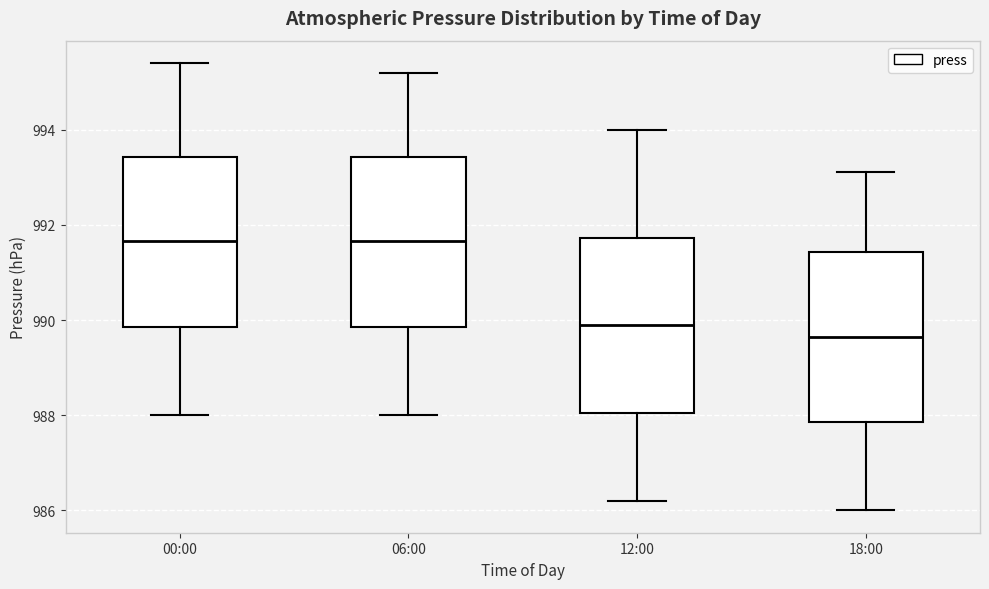

Reading left to right, transcribe this box plot: for each box, give where its median line is, the range the box spans, and where its two whiskers end, as read against the y-axis. The values are not printed on the chart, so give them approximately, as read against the axis.

00:00: median 991.6, box 989.8 to 993.4, whiskers 988.0 to 995.4
06:00: median 991.6, box 989.8 to 993.4, whiskers 988.0 to 995.2
12:00: median 990.0, box 988.0 to 991.8, whiskers 986.2 to 994.0
18:00: median 989.6, box 987.8 to 991.4, whiskers 986.0 to 993.2